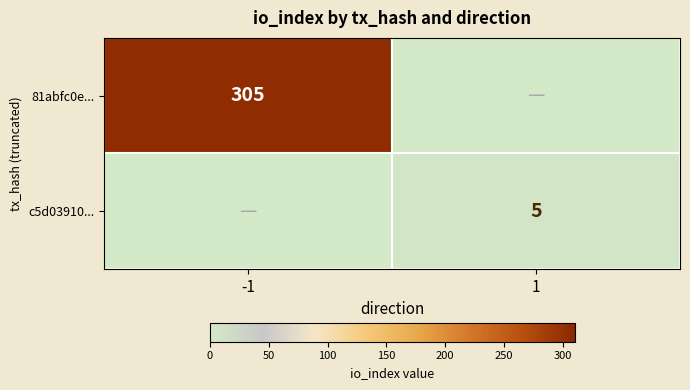

The 81abfc0e... series shows 81 at -1. True or false?

False